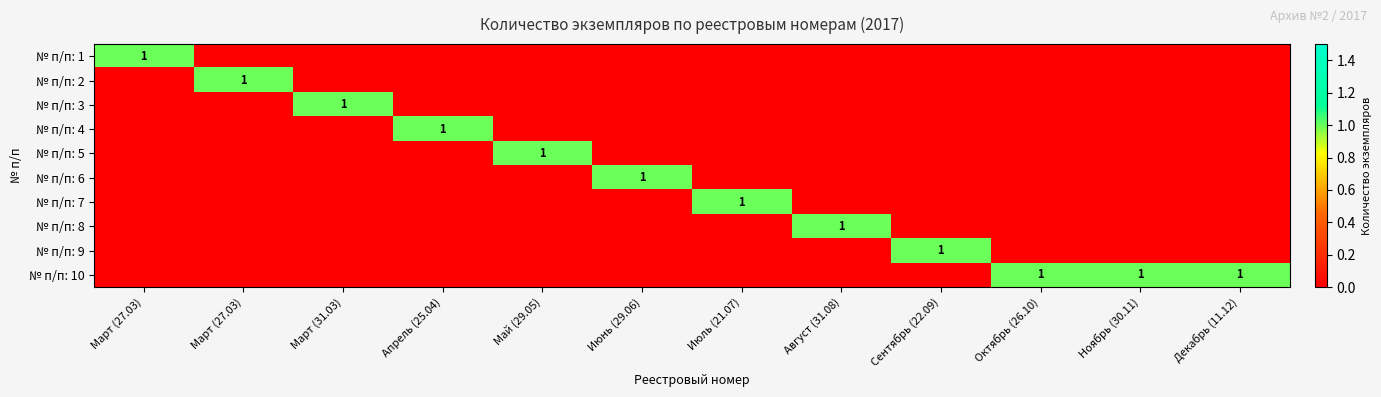

Is the value of № п/п: 4 at Май (29.05) greater than the value of № п/п: 10 at Март (27.03)?

No